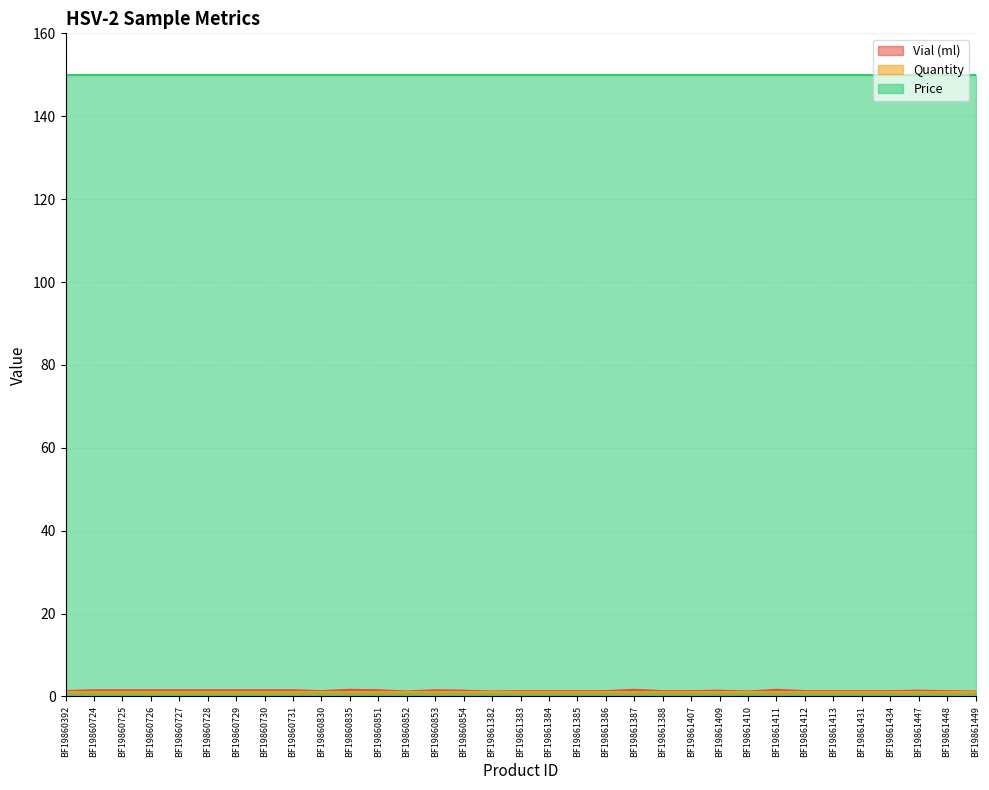

Which series has the largest total across all categories?

Price